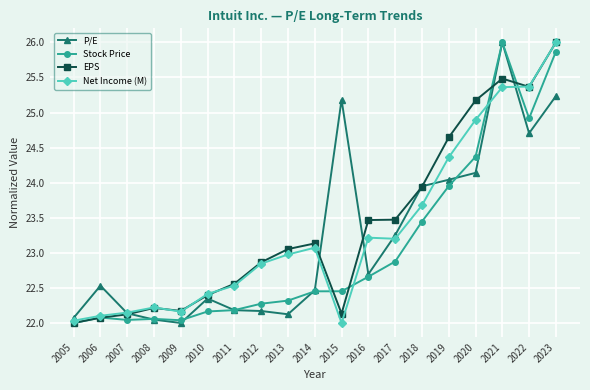

What is the value of the EPS point at the 18th from the left?

25.4